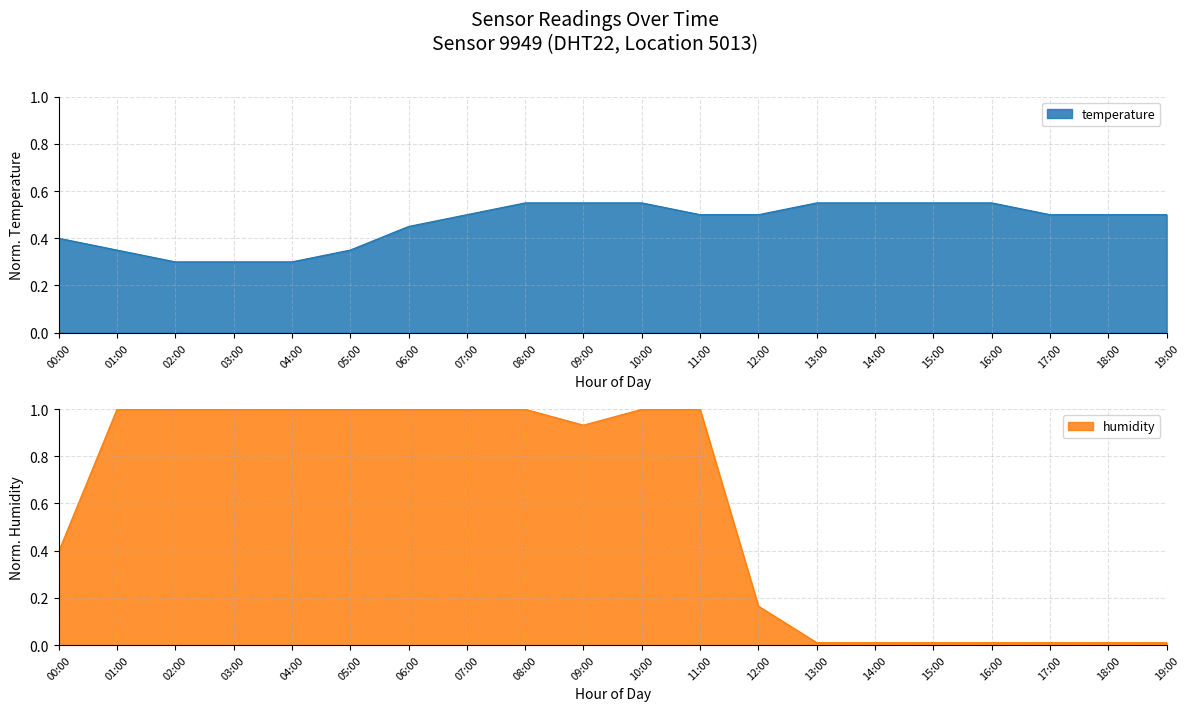

At 01:00, list the series in order from smallest to largest.

temperature, humidity